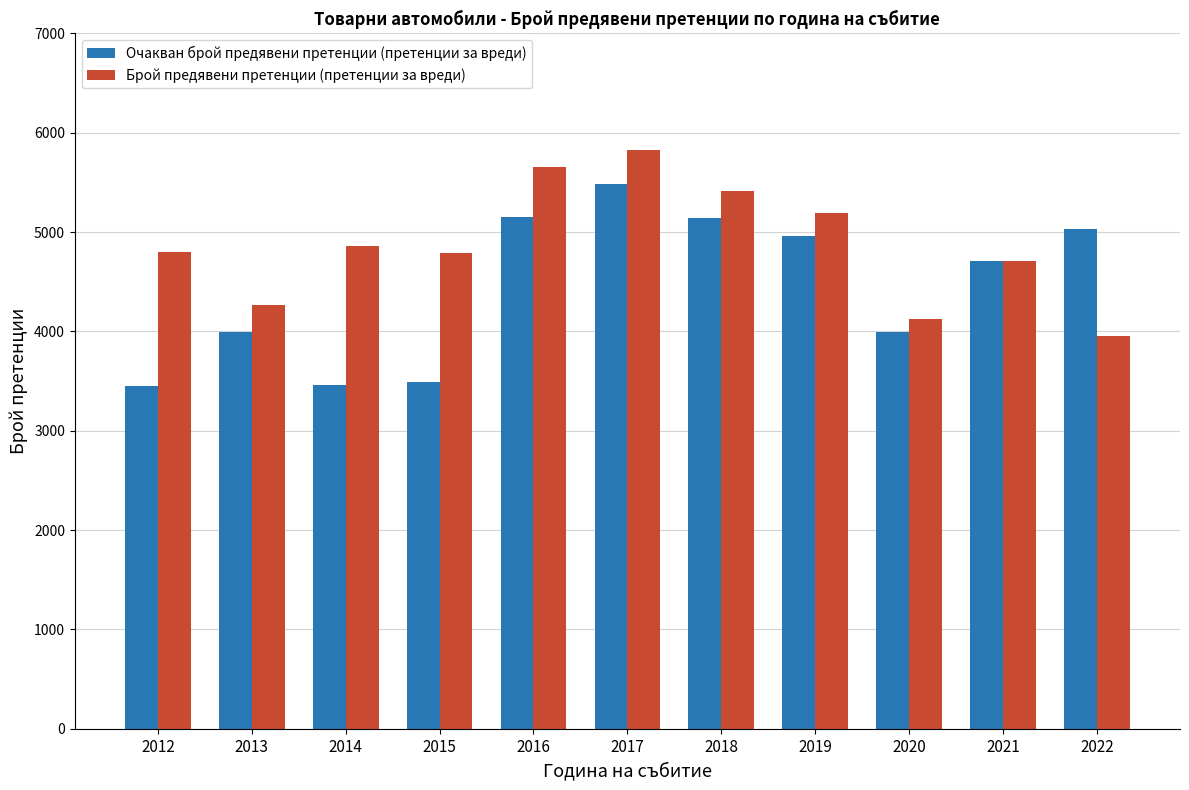

What is the difference between the Брой предявени претенции (претенции за вреди) values at 2013 and 2014?

590.1